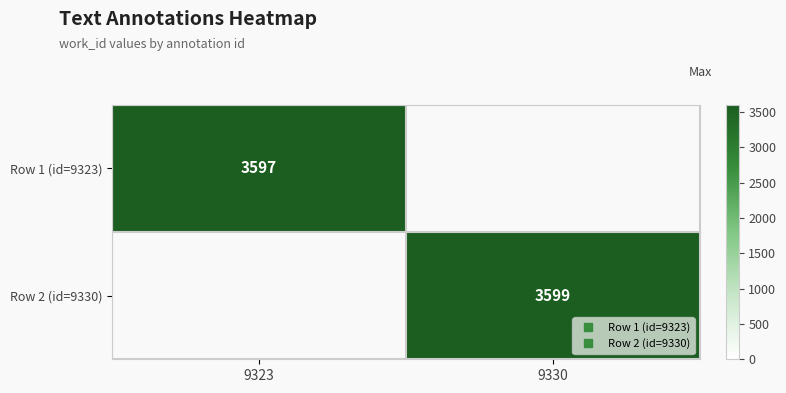

How many distinct data groups are displayed?

2